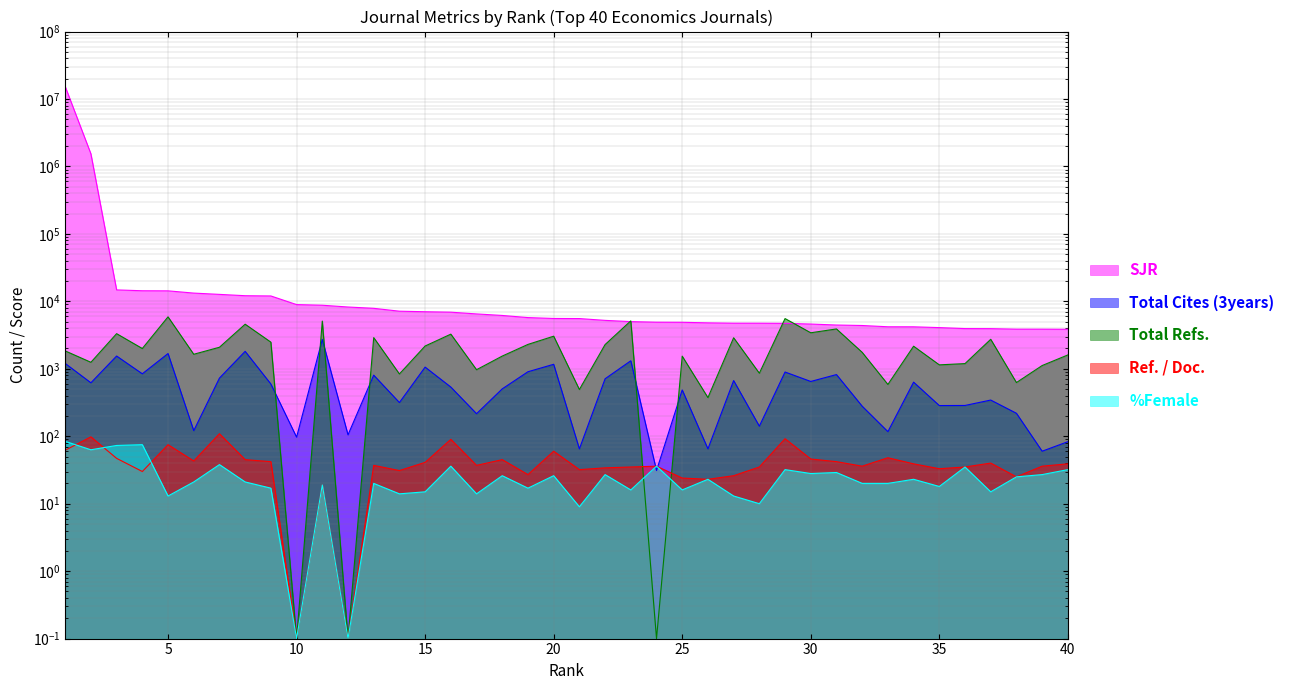

Which category has the lowest value in the Total Refs. series?

10